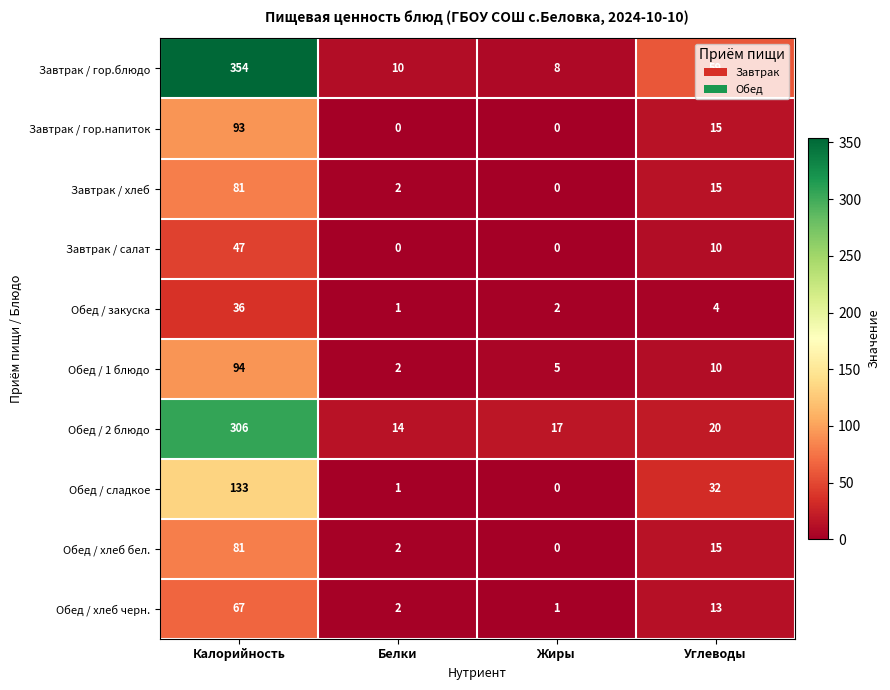

How many values in the Обед / закуска series are below 4?

2